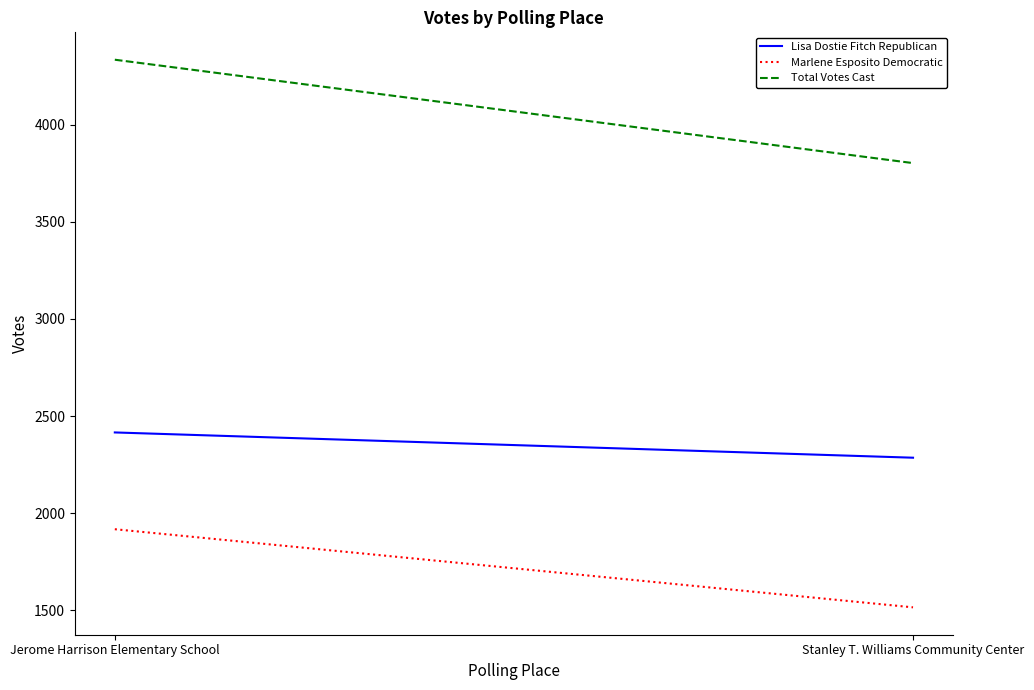

What is the label of the 1st point from the right?

Stanley T. Williams Community Center